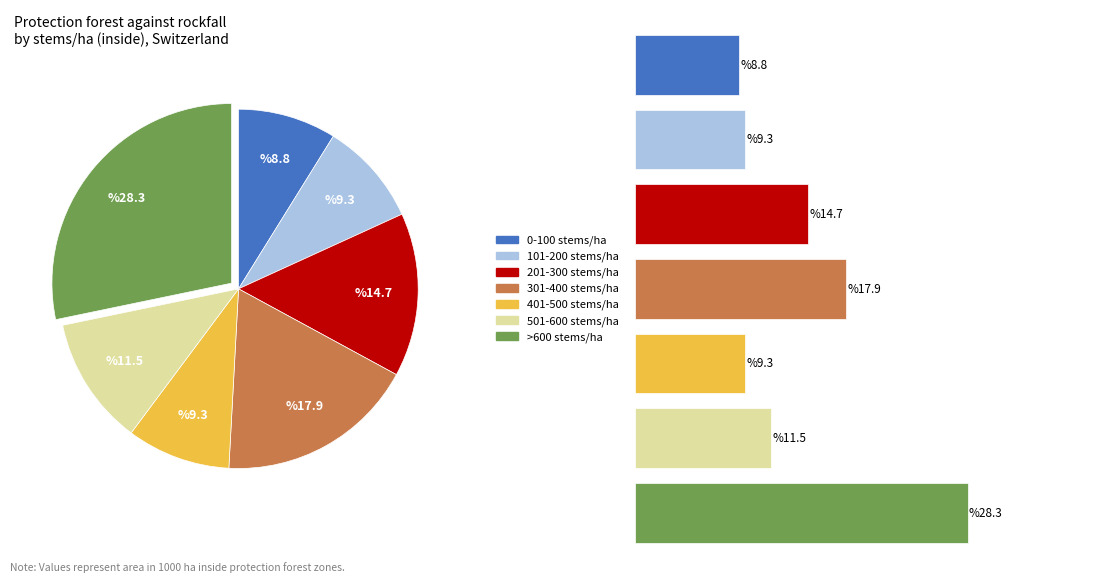

Which category has the smallest portion of the pie?

0-100 stems/ha